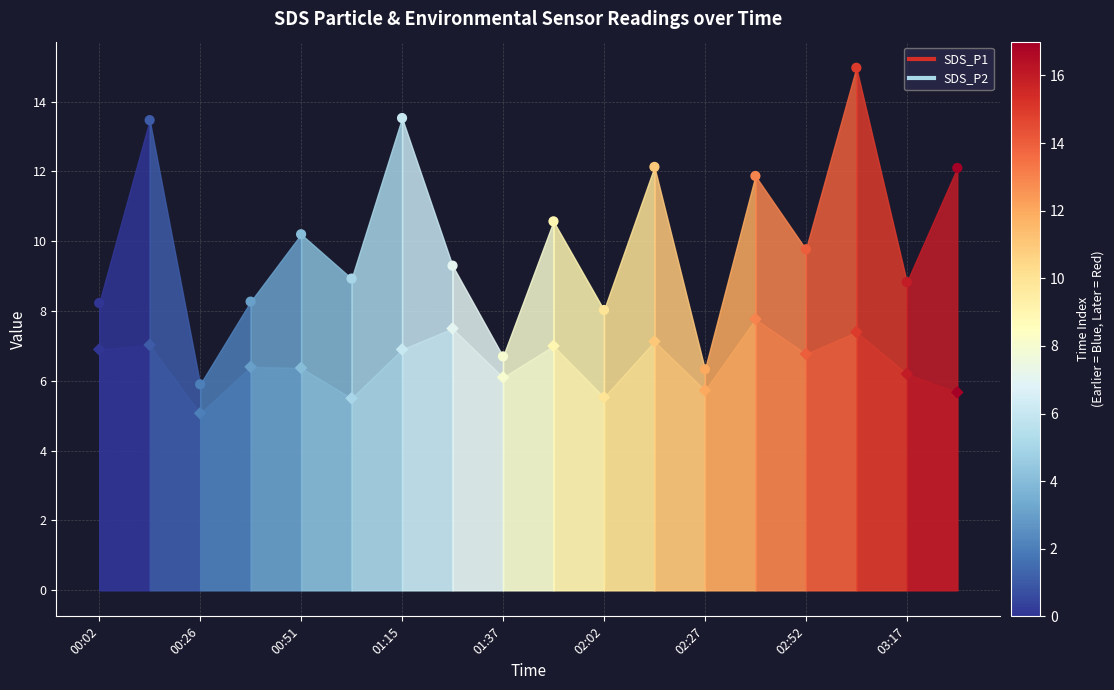

How many points are shown in the scatter plot?

36